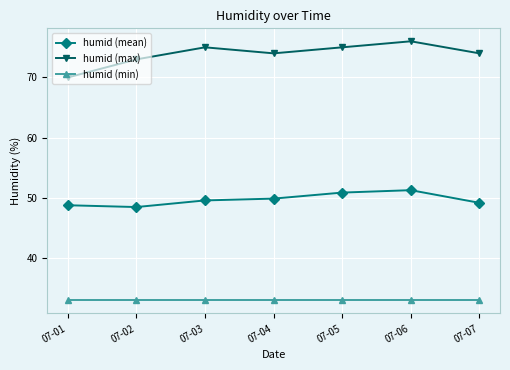

What is the smallest value displayed?

33.0